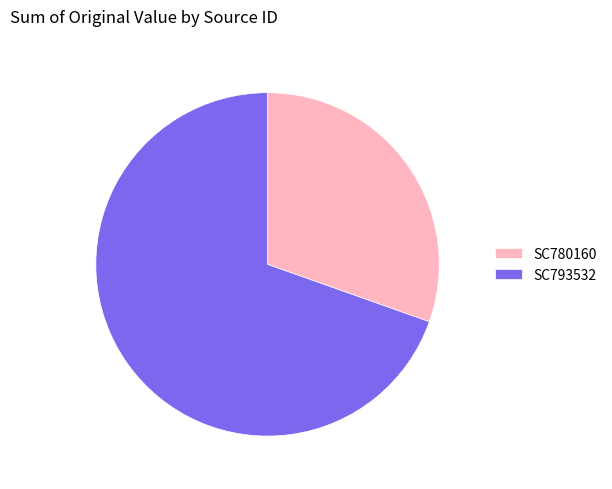

Rank the categories by value from highest to lowest.

SC793532, SC780160